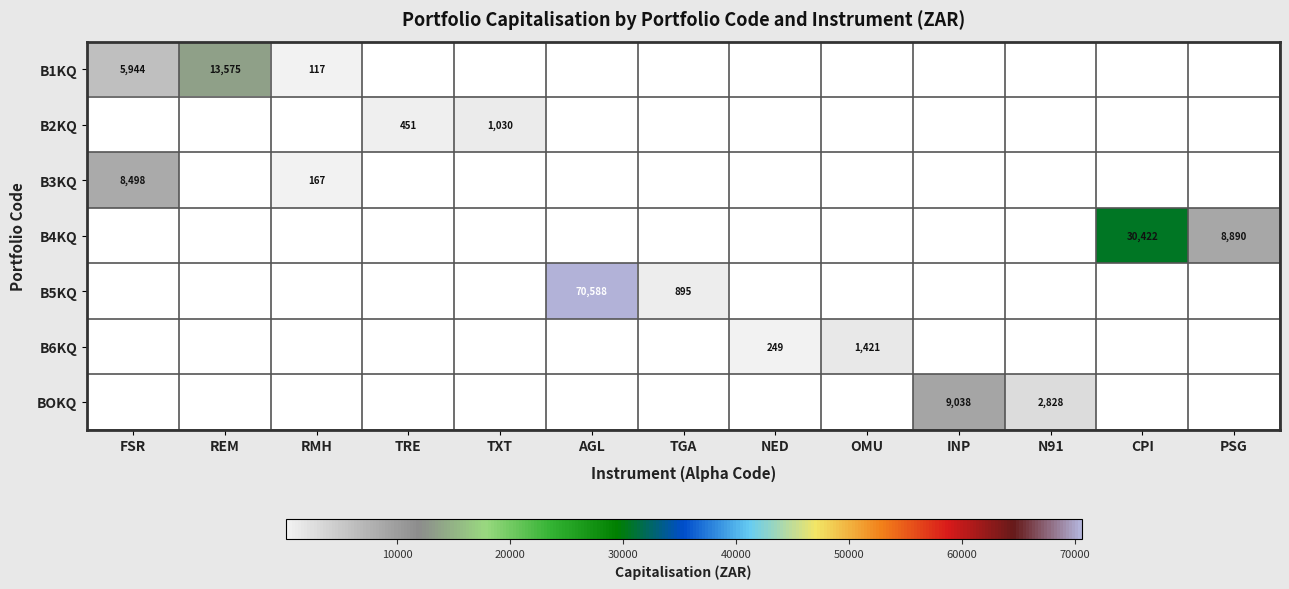

What is the difference between the B1KQ values at RMH and FSR?

5826.9